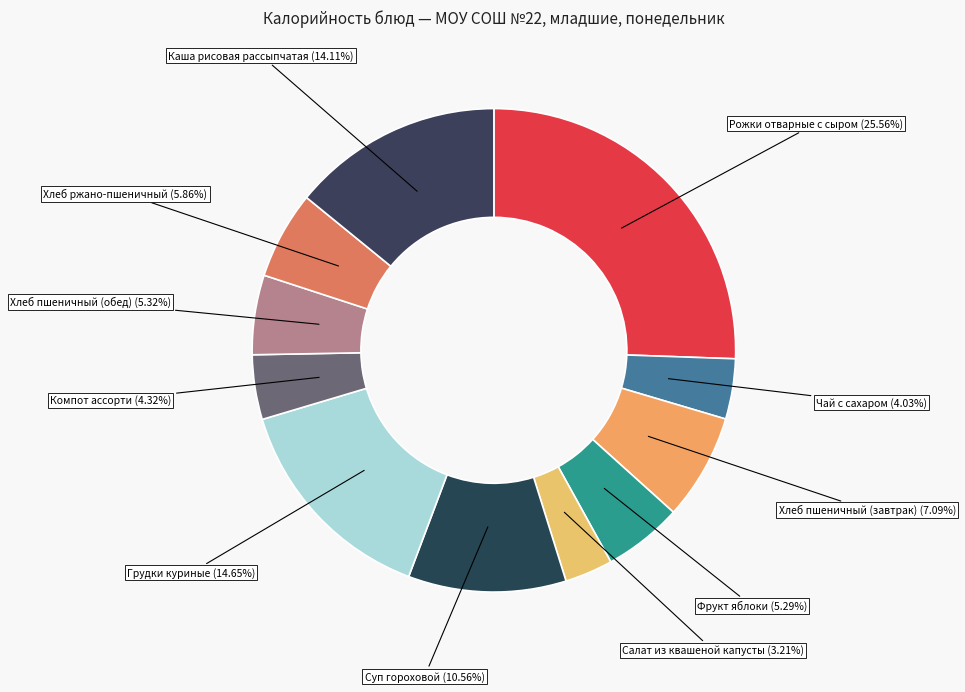

How many slices are in this pie chart?

11